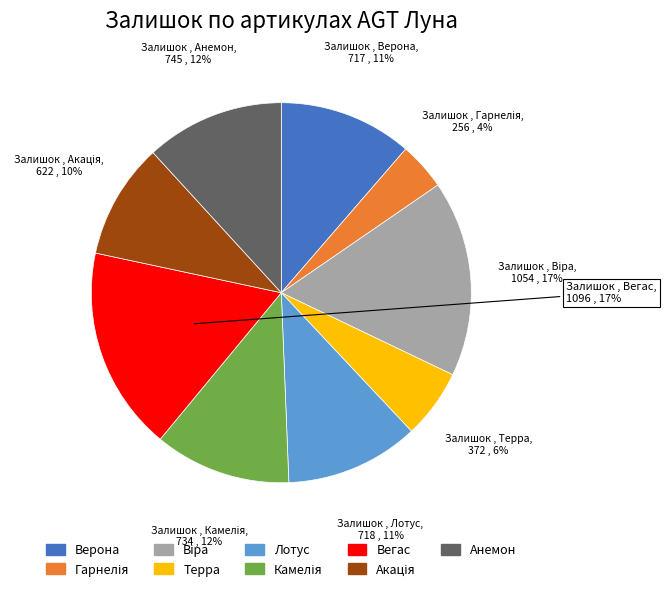

What is the ratio of the value at Вегас to the value at Верона?

1.5